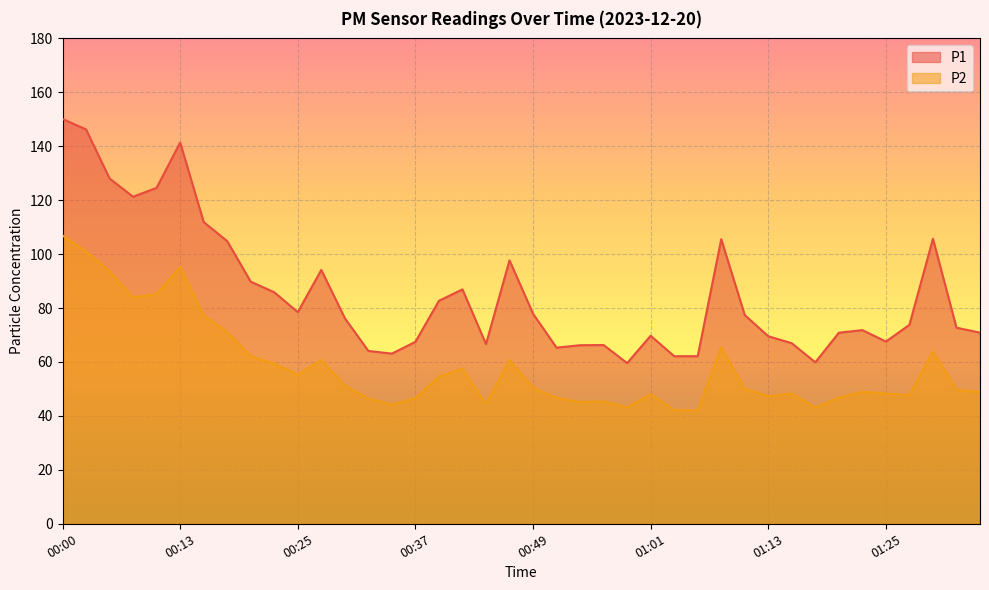

Which label corresponds to the largest value in the chart?

00:00